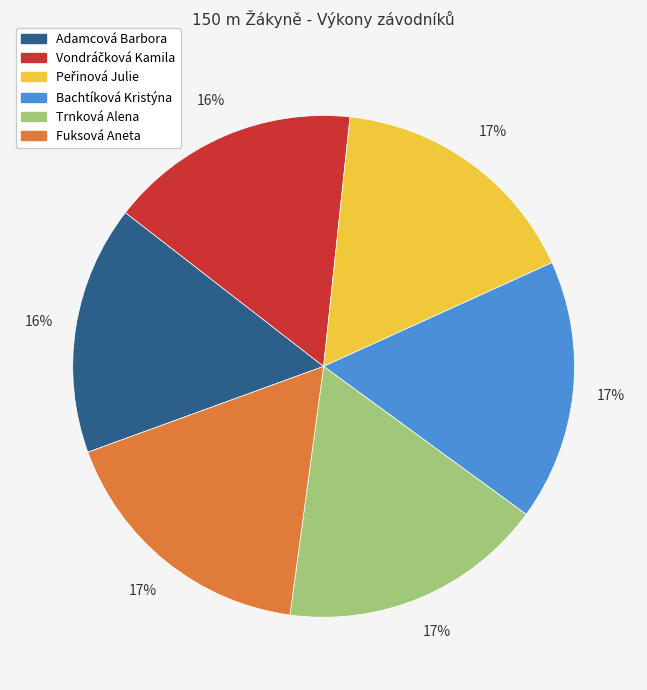

To the nearest percent, what is the average slice percentage?

17%